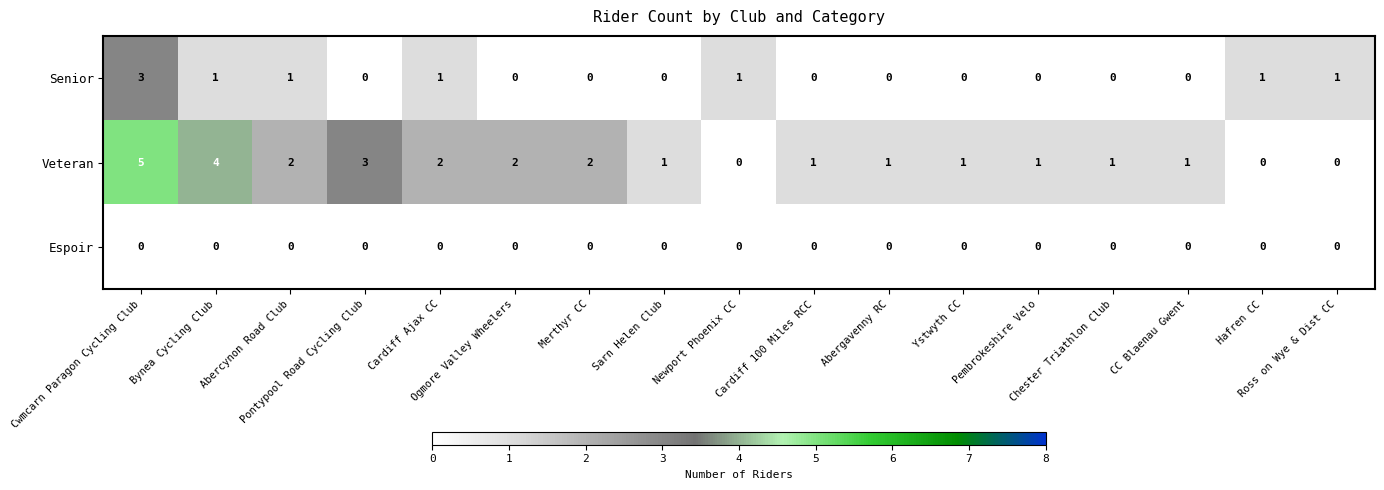

What is the maximum value for Senior?

3